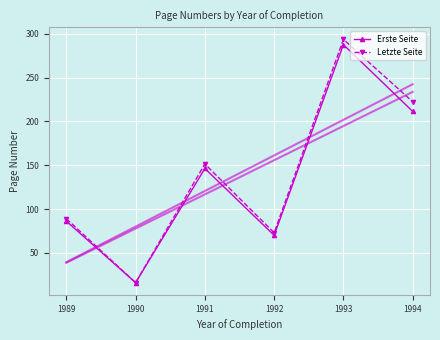

What is the approximate value of Letzte Seite at 1992?

73.0